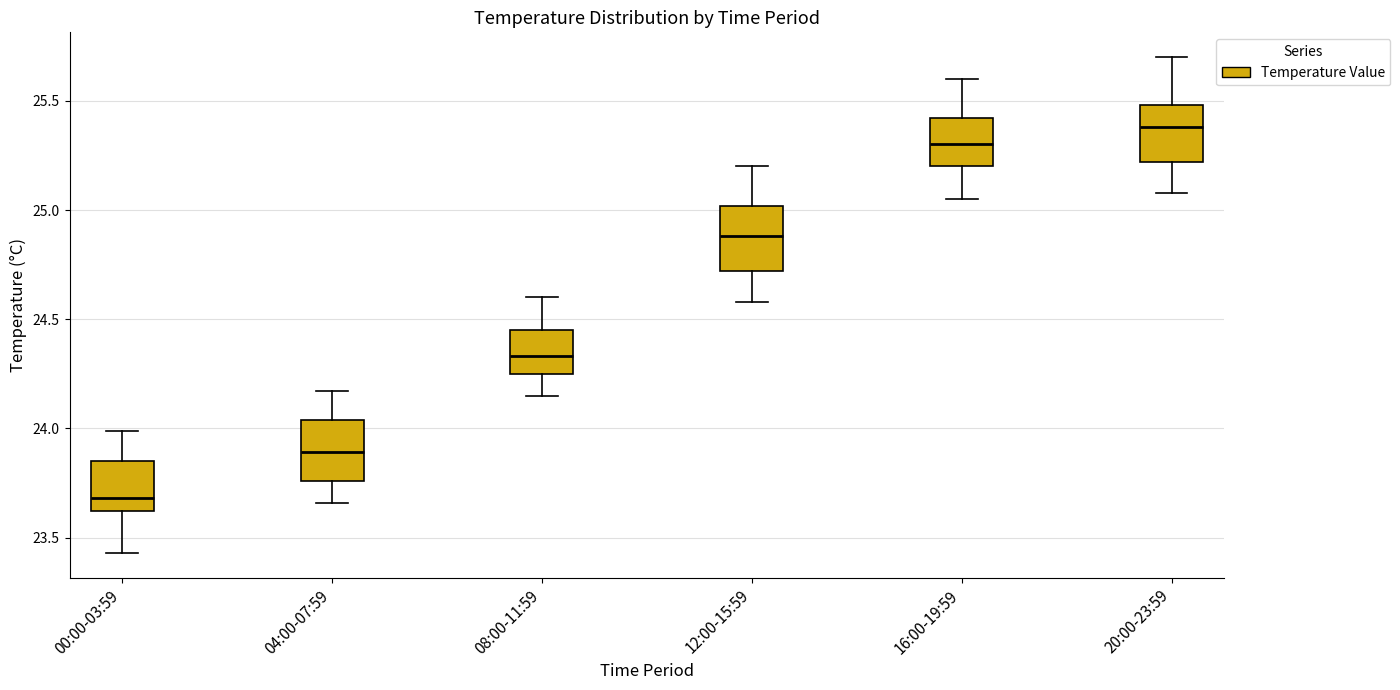

Reading left to right, transcribe this box plot: for each box, give where its median line is, the range the box spans, and where its two whiskers end, as read against the y-axis. The values are not printed on the chart, so give them approximately, as read against the axis.

00:00-03:59: median 23.70, box 23.60 to 23.85, whiskers 23.45 to 24.00
04:00-07:59: median 23.90, box 23.75 to 24.05, whiskers 23.65 to 24.15
08:00-11:59: median 24.35, box 24.25 to 24.45, whiskers 24.15 to 24.60
12:00-15:59: median 24.90, box 24.70 to 25.00, whiskers 24.60 to 25.20
16:00-19:59: median 25.30, box 25.20 to 25.40, whiskers 25.05 to 25.60
20:00-23:59: median 25.40, box 25.20 to 25.50, whiskers 25.10 to 25.70